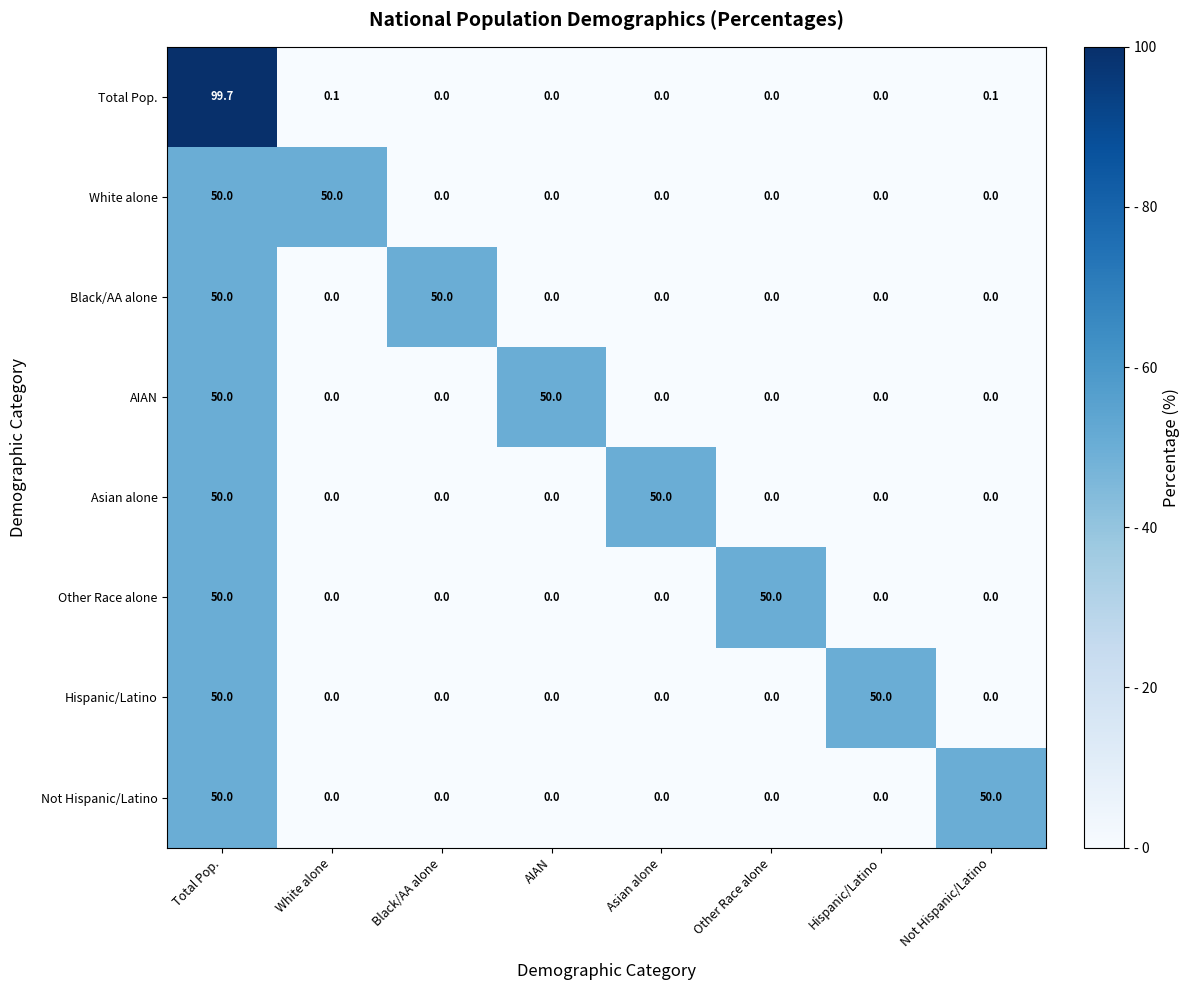

Which series has the widest spread of values?

Total Pop.